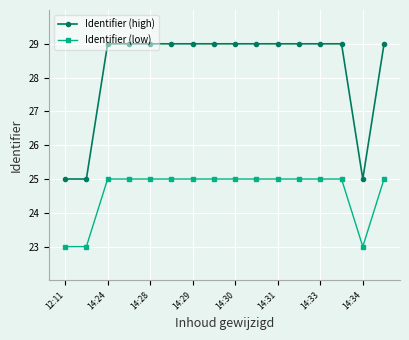

What is the minimum value shown in the chart?

23.0